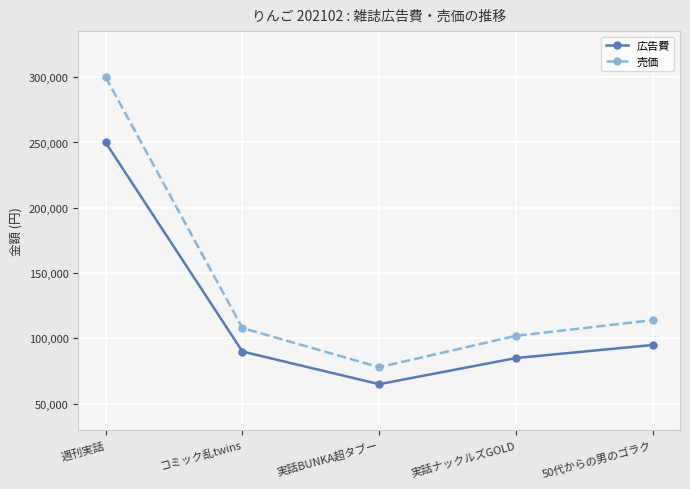

What is the highest value of the 売価 series?

300000